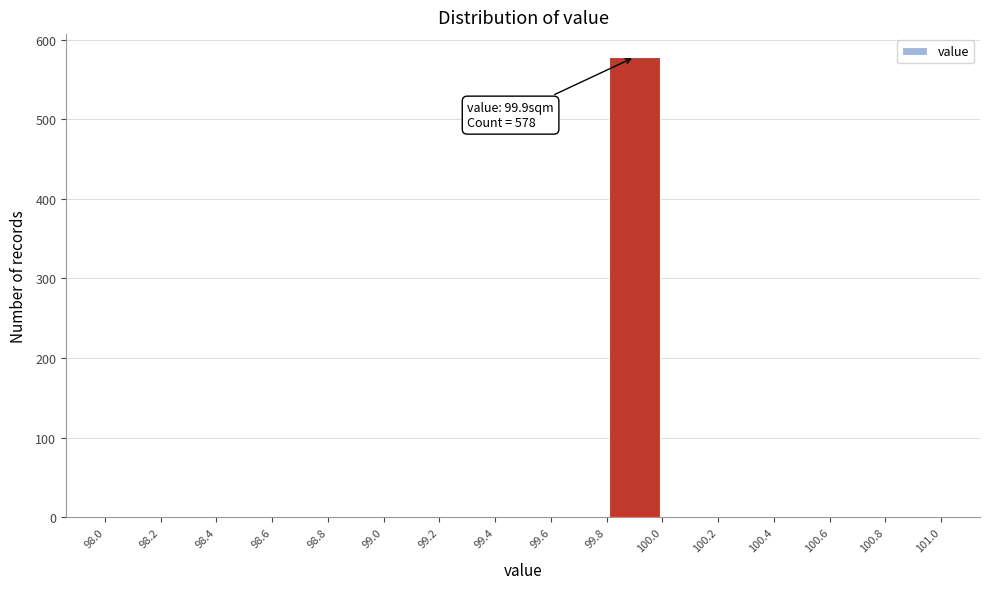

Which range on the x-axis has the tallest bar?

99.8 to 100.0